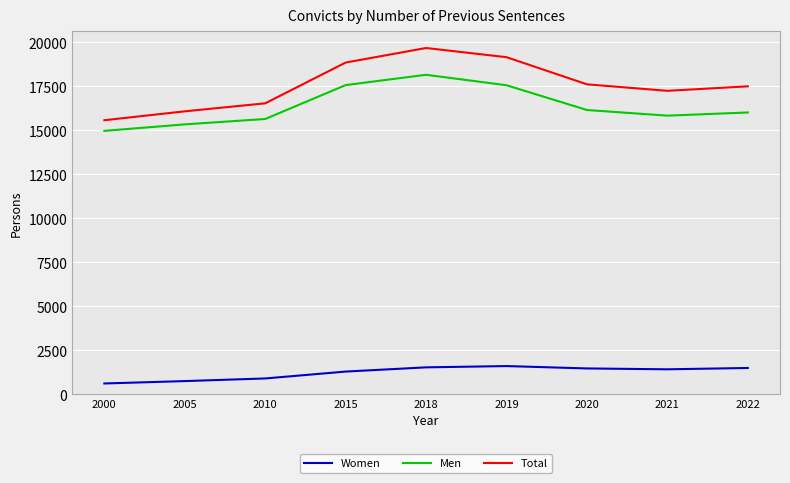

What is the difference between the Women values at 2005 and 2022?

745